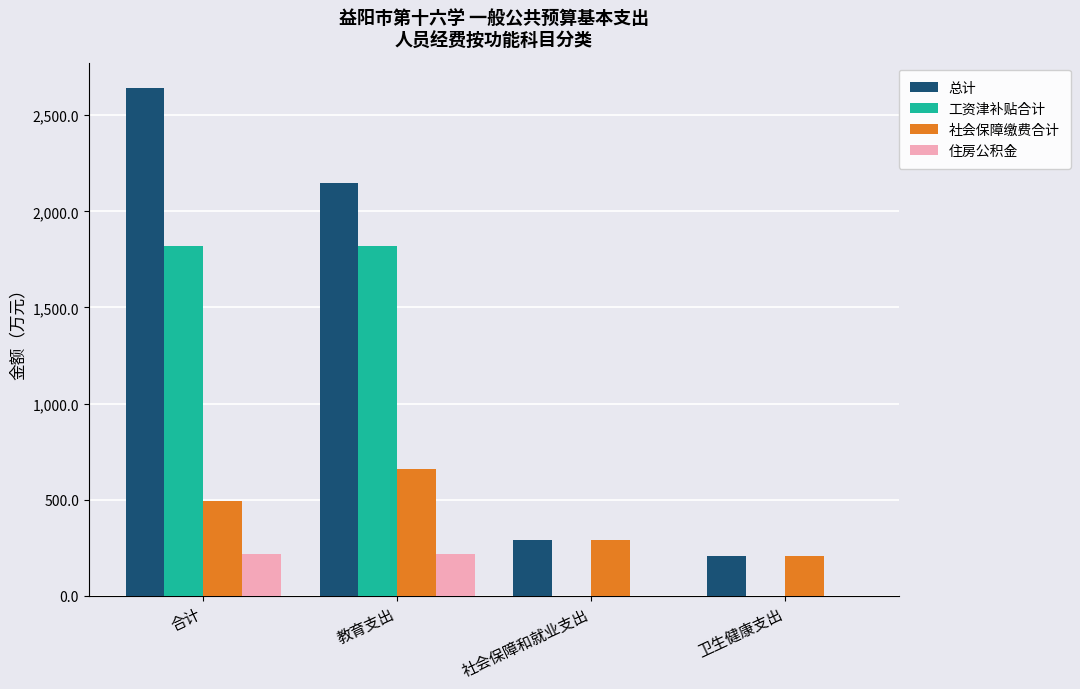

Where is 社会保障缴费合计 nearest to the value 432?

合计